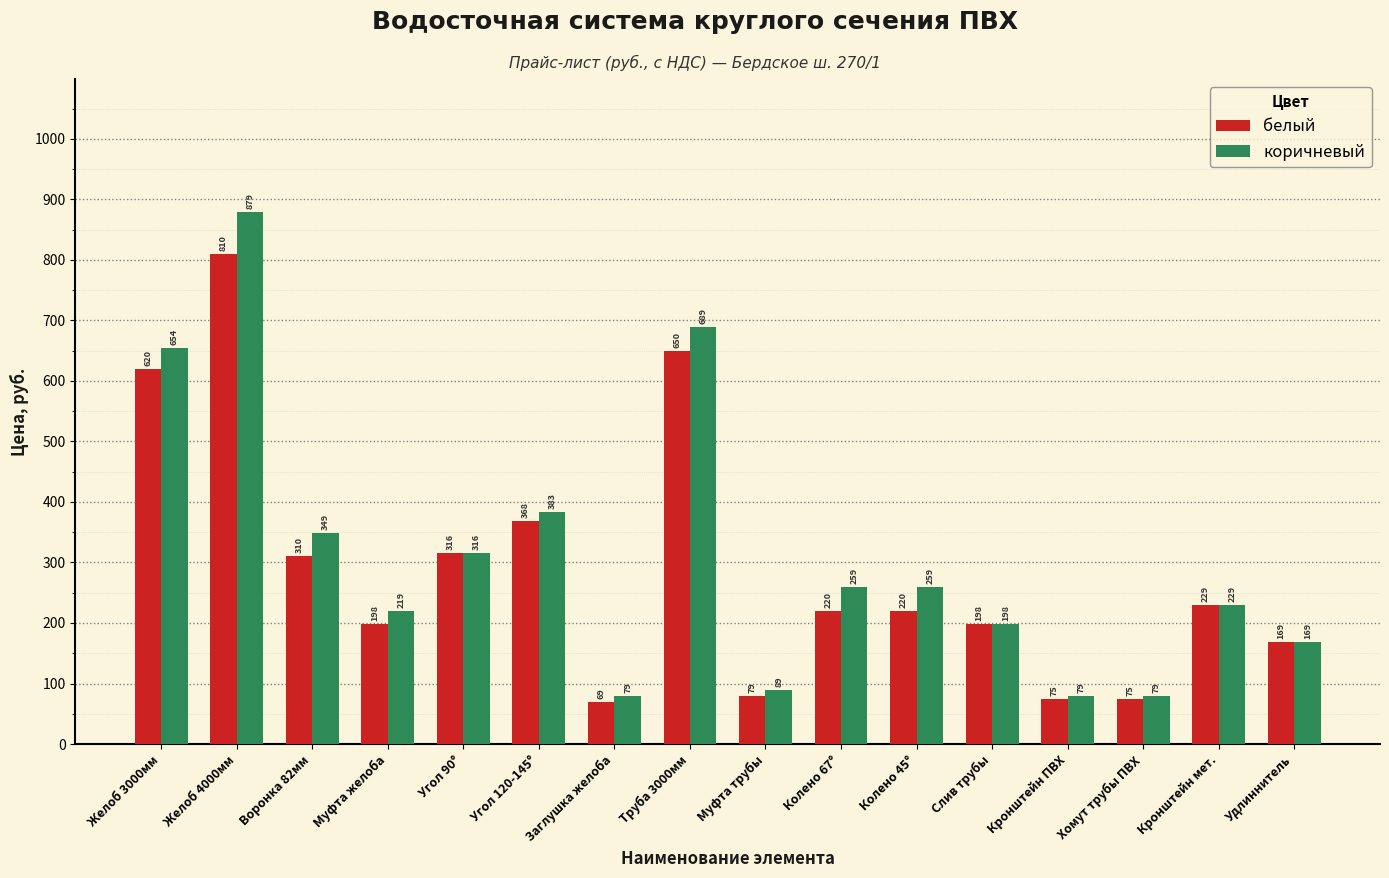

What value does the белый series have at Кронштейн мет.?

229